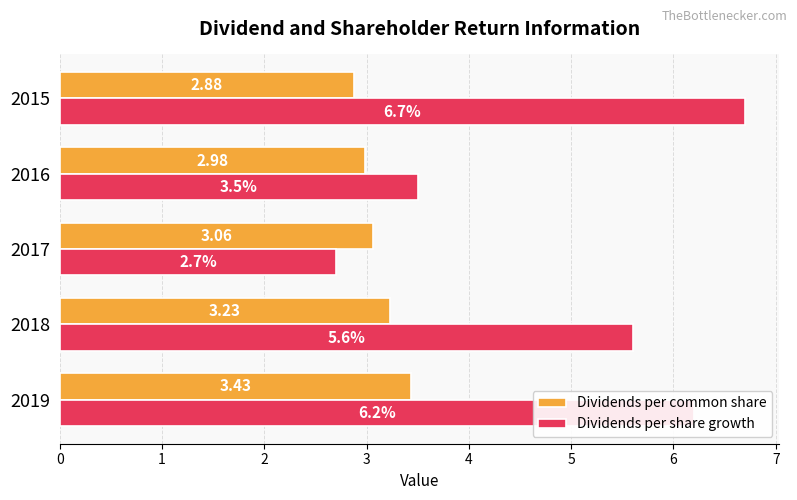

Which series has the largest range (max minus min)?

Dividends per share growth